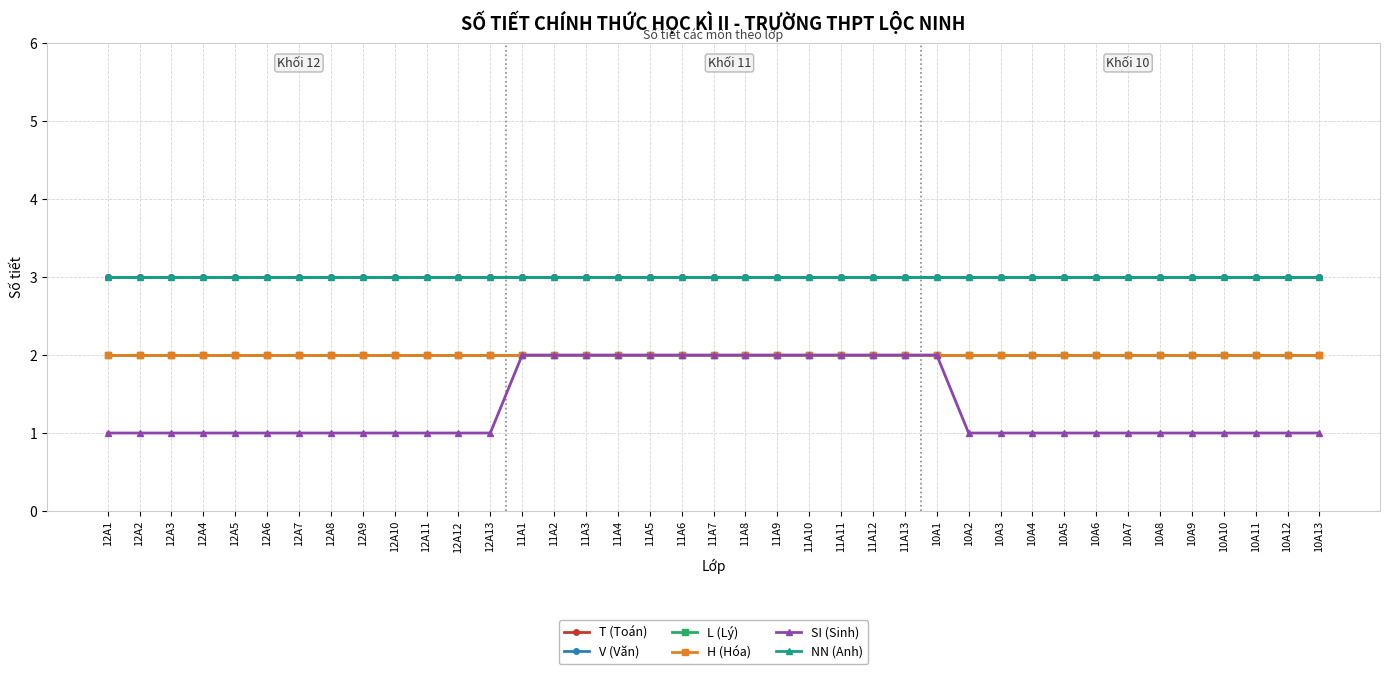

What is the value of the NN (Anh) point at the 10th from the left?

3